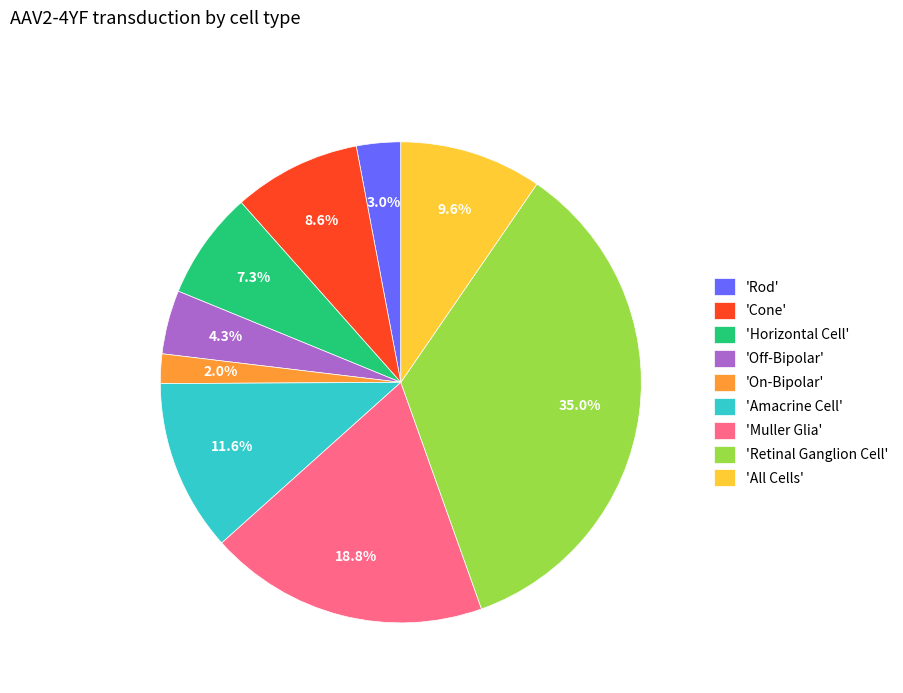

Does any single category account for the majority?

No